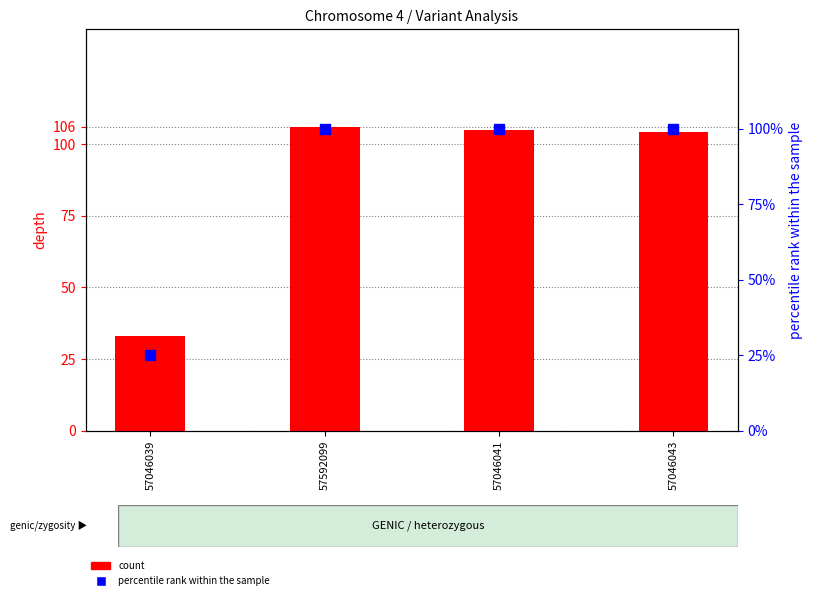

Is it true that count equals 59 at 57046039?

False